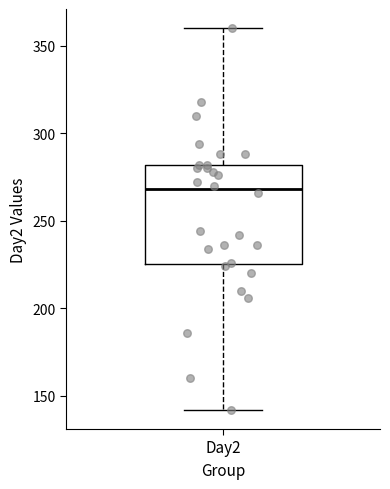

Transcribe this box plot: give where the median line is, the range the box spans, and where the two whiskers end, as read against the y-axis. The values are not printed on the chart, so give them approximately, as read against the axis.

median 270, box 225 to 280, whiskers 140 to 360